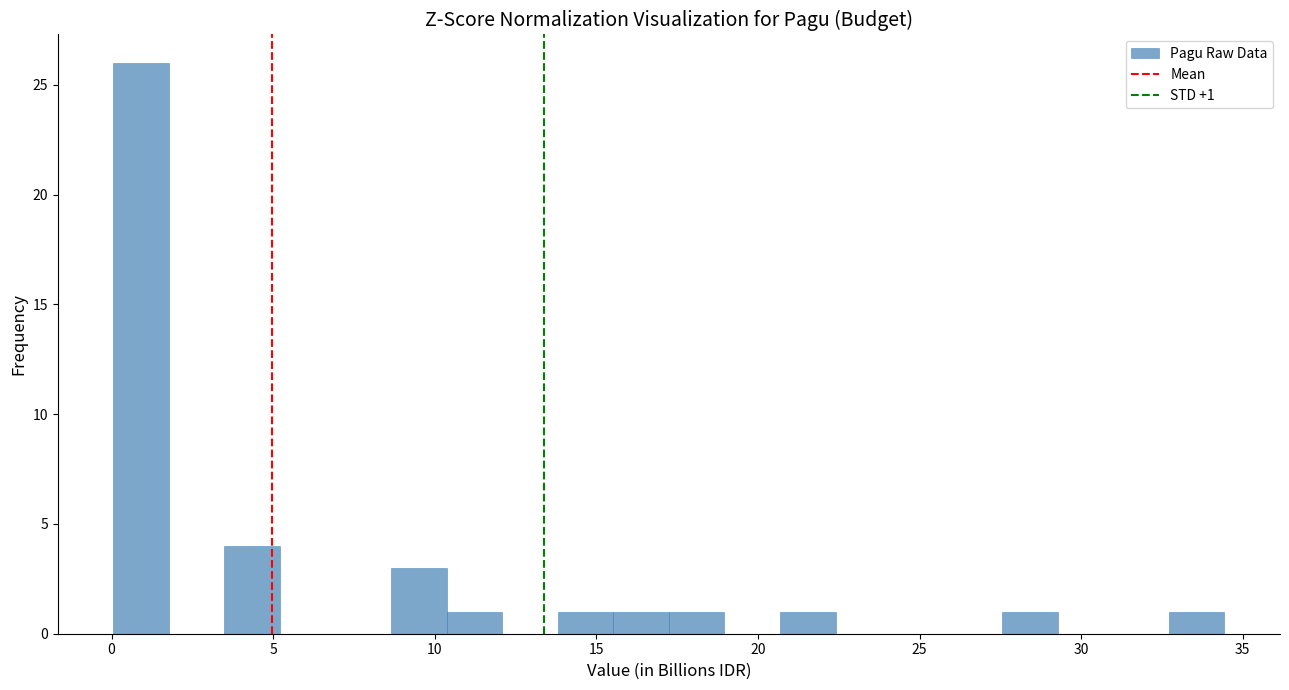

Around what value on the x-axis is the tallest bar? Give the approximate position of its centre, as read against the axis.

1.0